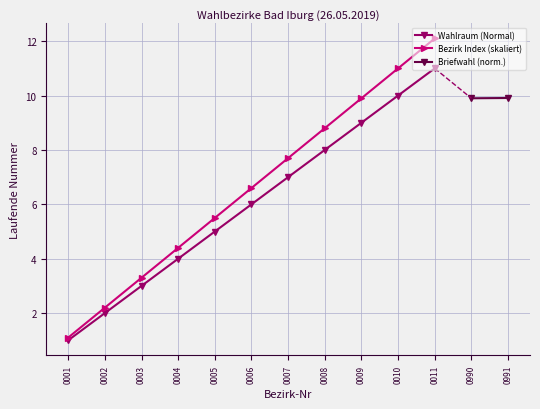

What is the change in value from 0002 to 0011?

+9